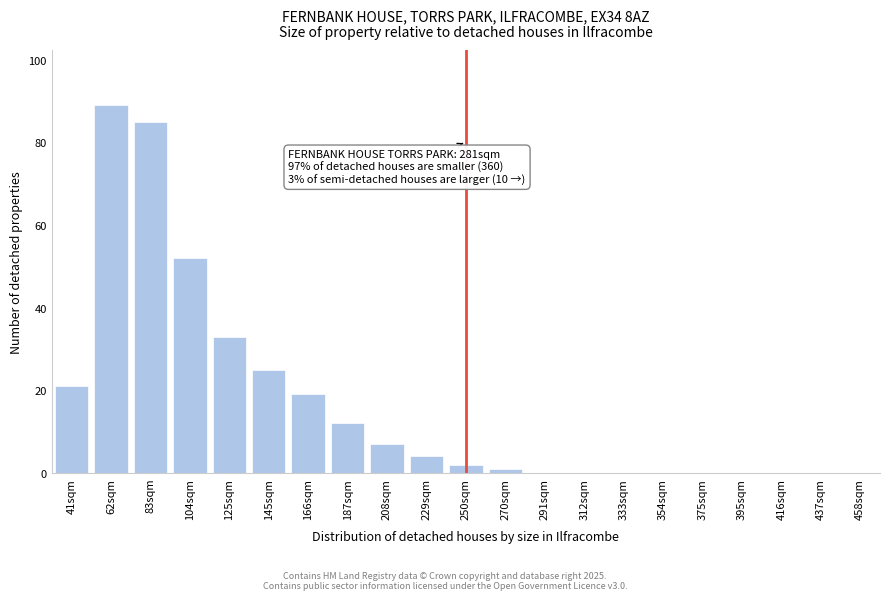

Reading left to right, transcribe all the data shown in this chart.

41sqm=21	62sqm=89	83sqm=85	104sqm=52	125sqm=33	145sqm=25	166sqm=19	187sqm=12	208sqm=7	229sqm=4	250sqm=2	270sqm=1	291sqm=0	312sqm=0	333sqm=0	354sqm=0	375sqm=0	395sqm=0	416sqm=0	437sqm=0	458sqm=0